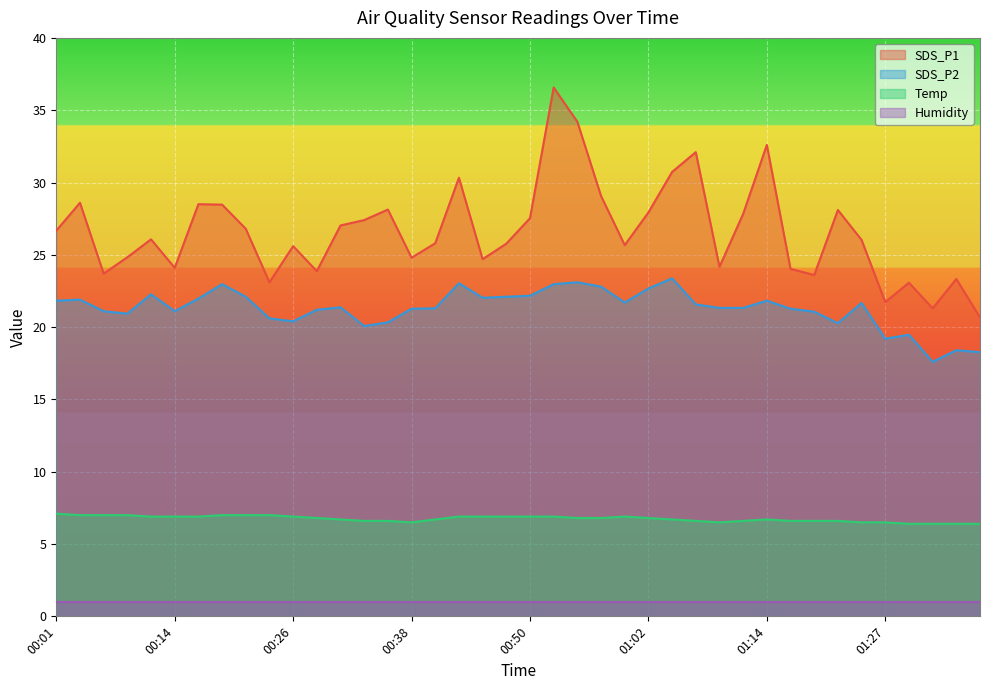

What is the label of the 27th point from the right?

00:33